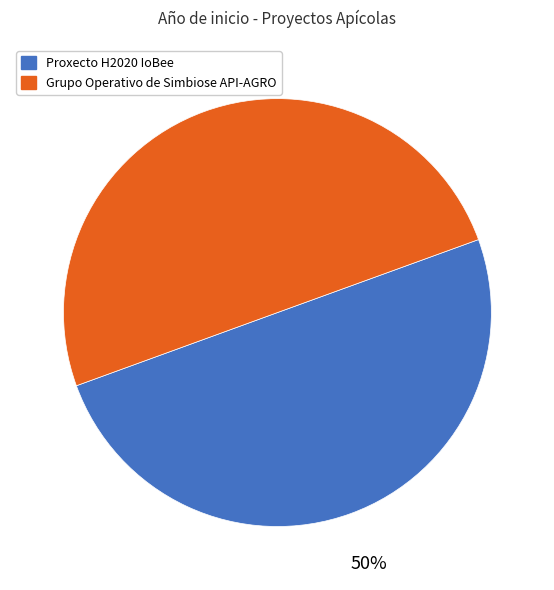

To the nearest percent, what is the average slice percentage?

50%